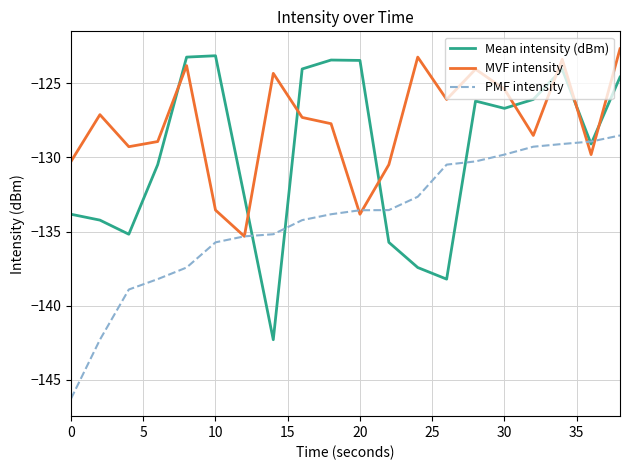

What is the maximum value for PMF intensity?

-128.5